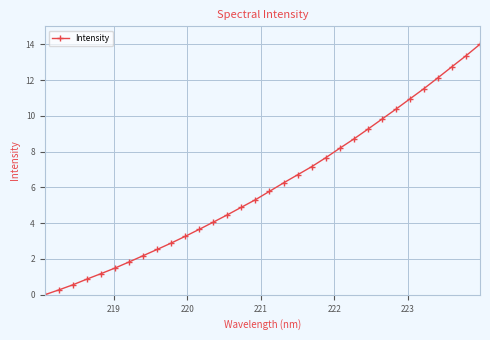

True or false: there are more than 1 points higher than both neighbors.

False